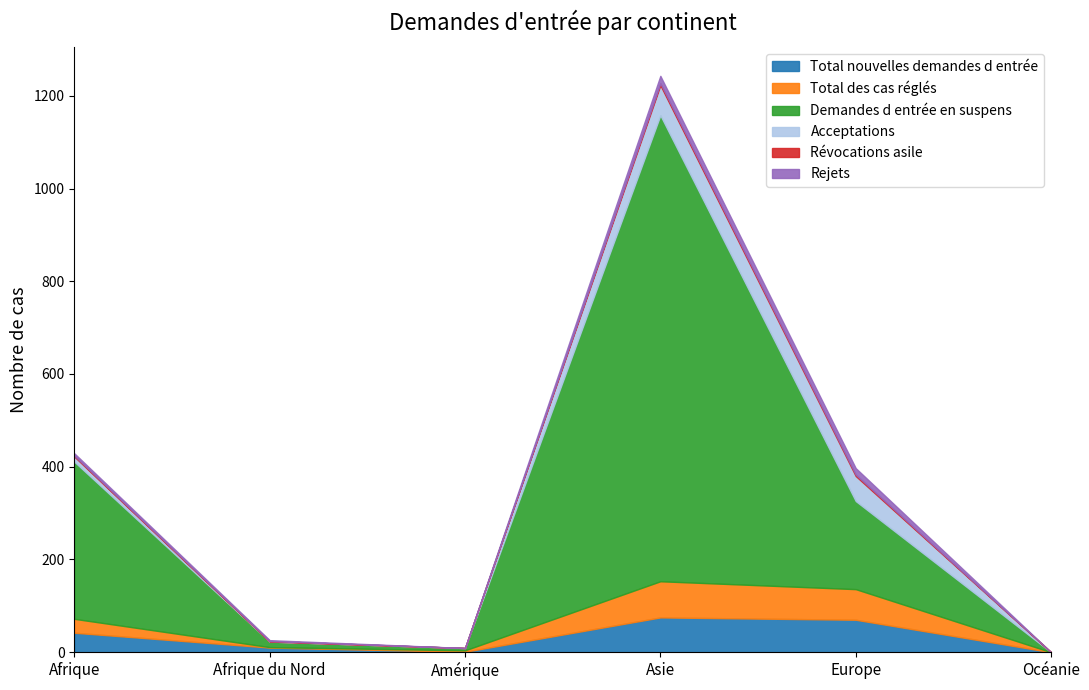

What is the value of the Rejets point at the 2nd from the left?

2